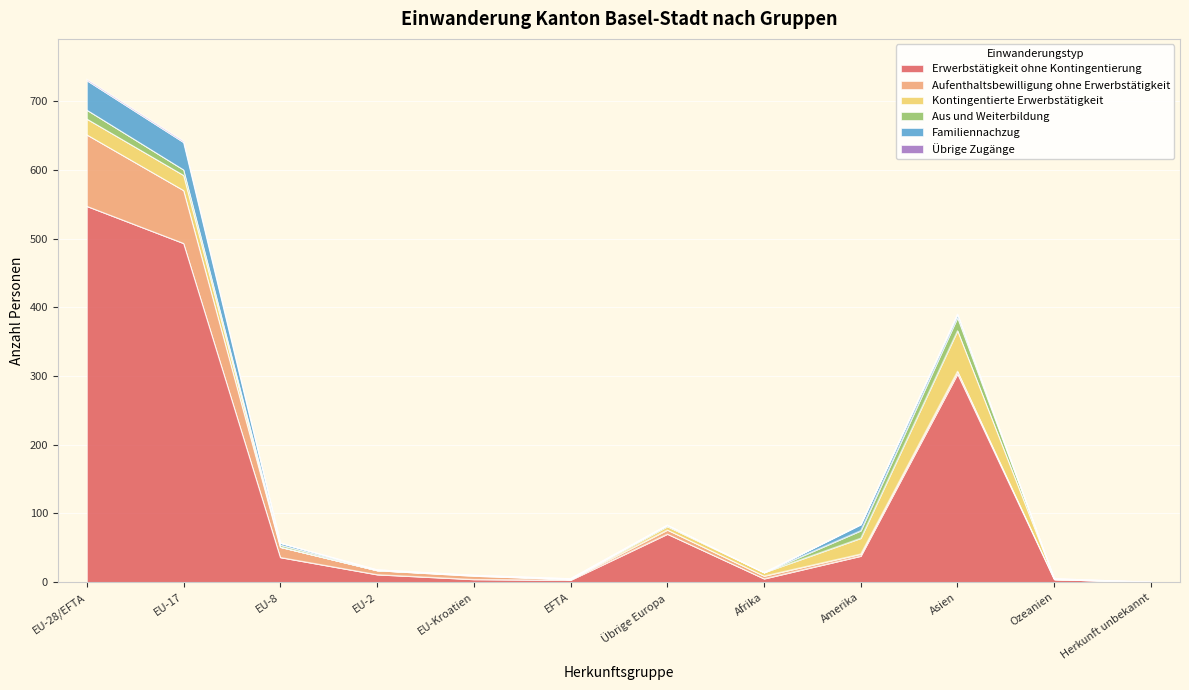

What are all the series names shown in the legend?

Erwerbstätigkeit ohne Kontingentierung, Aufenthaltsbewilligung ohne Erwerbstätigkeit, Kontingentierte Erwerbstätigkeit, Aus und Weiterbildung, Familiennachzug, Übrige Zugänge